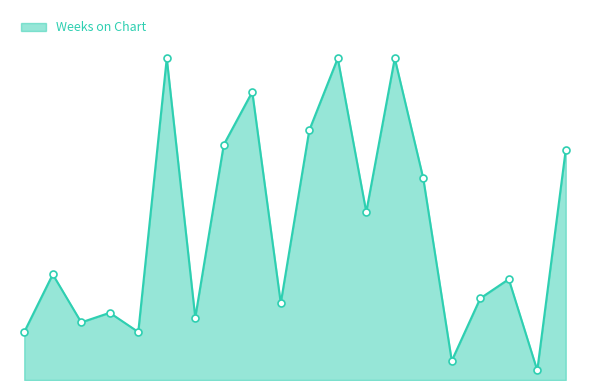

What is the sum of all values?

628